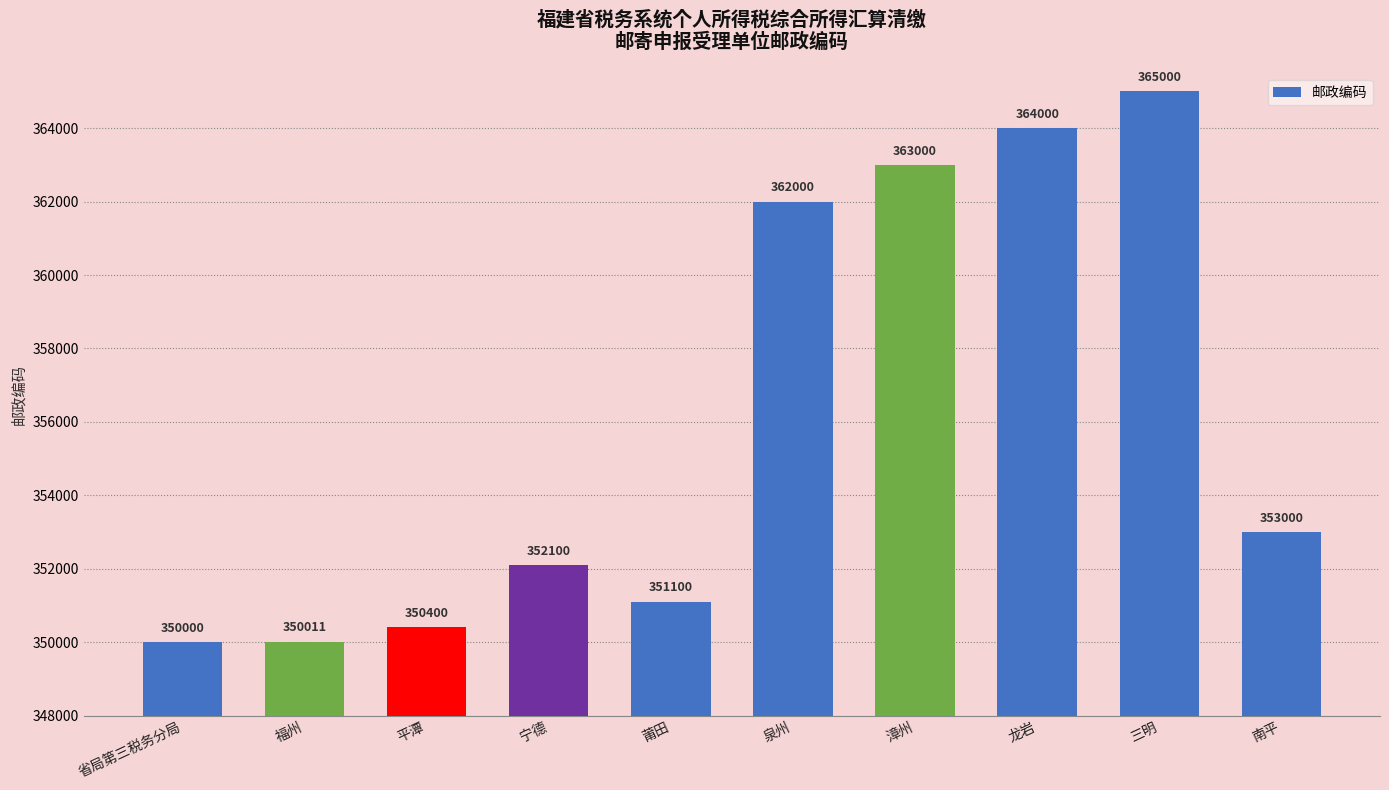

Where does the data first go above 353000?

泉州